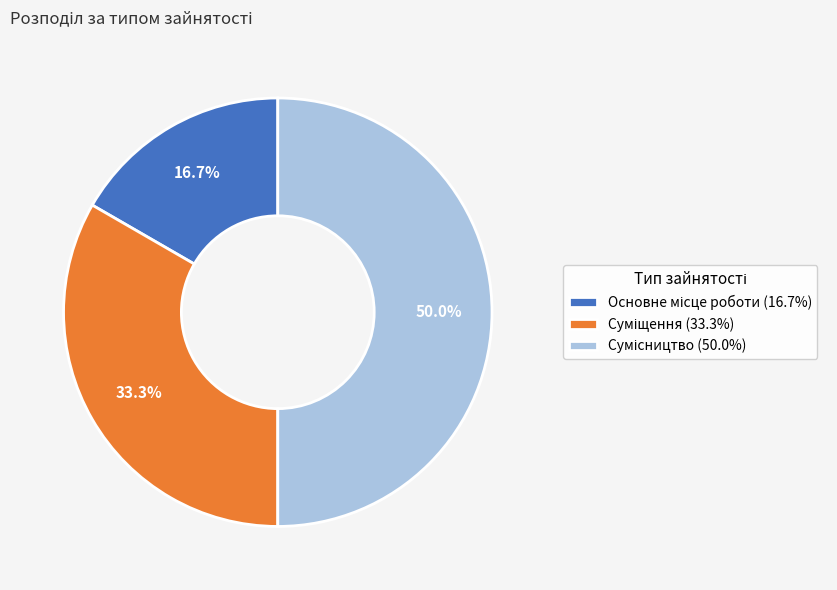

Count the number of slices in the pie.

3